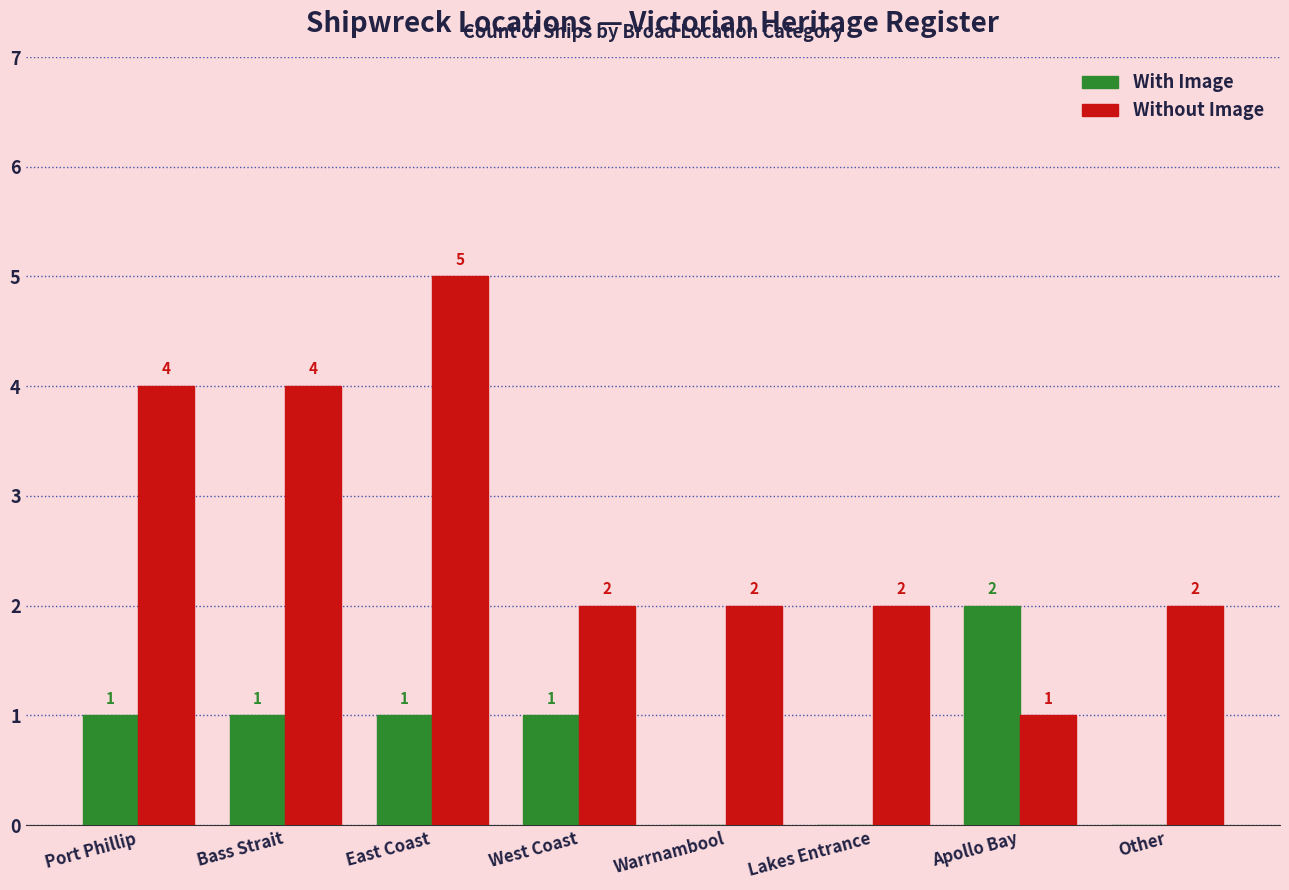

What is the sum of the Without Image values at Lakes Entrance and Port Phillip?

6